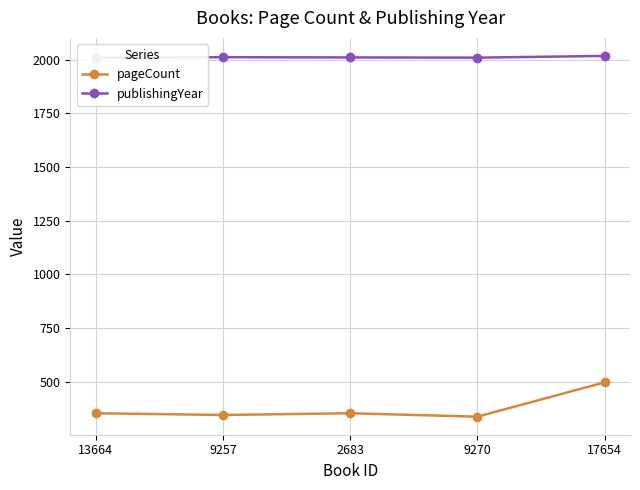

What is the difference between the publishingYear values at 13664 and 17654?

8